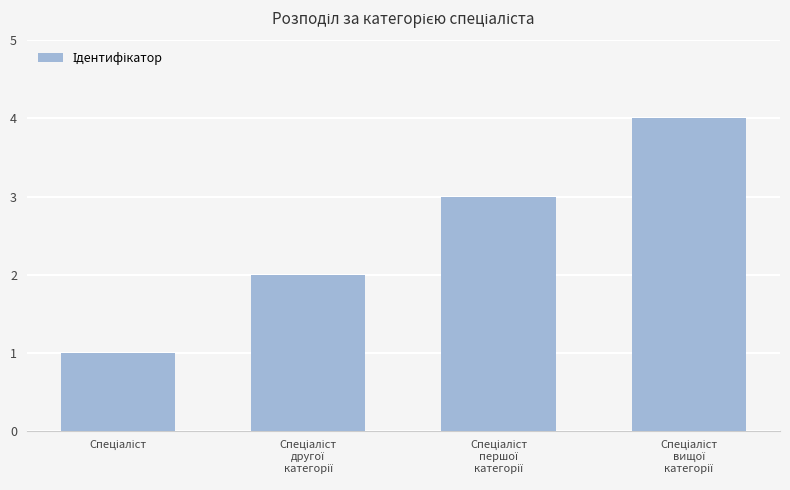

What is the difference between the maximum and minimum values?

3